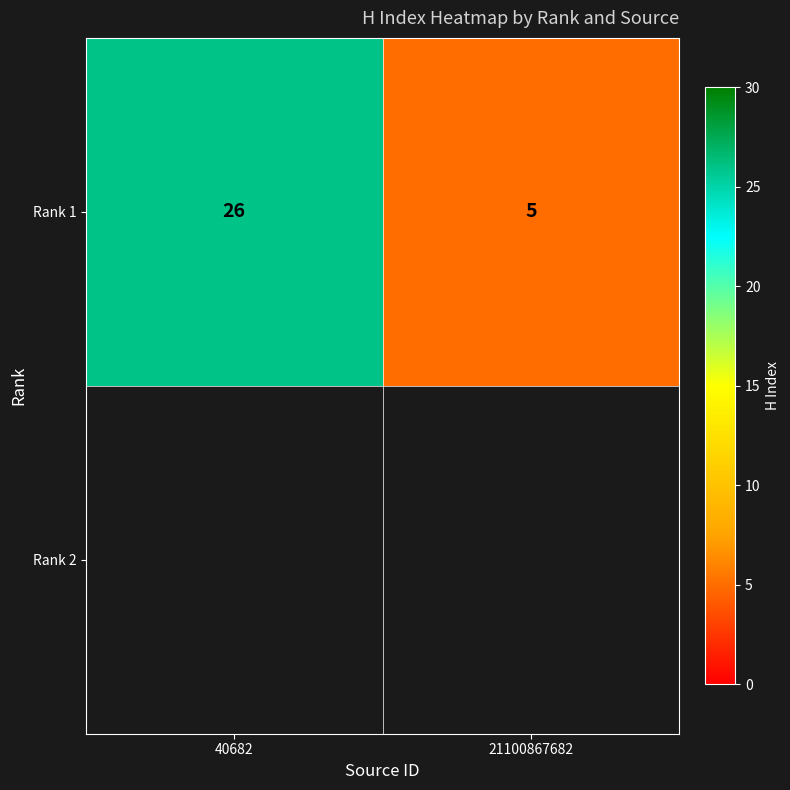

Reading left to right, transcribe all the data shown in this chart.

26	5